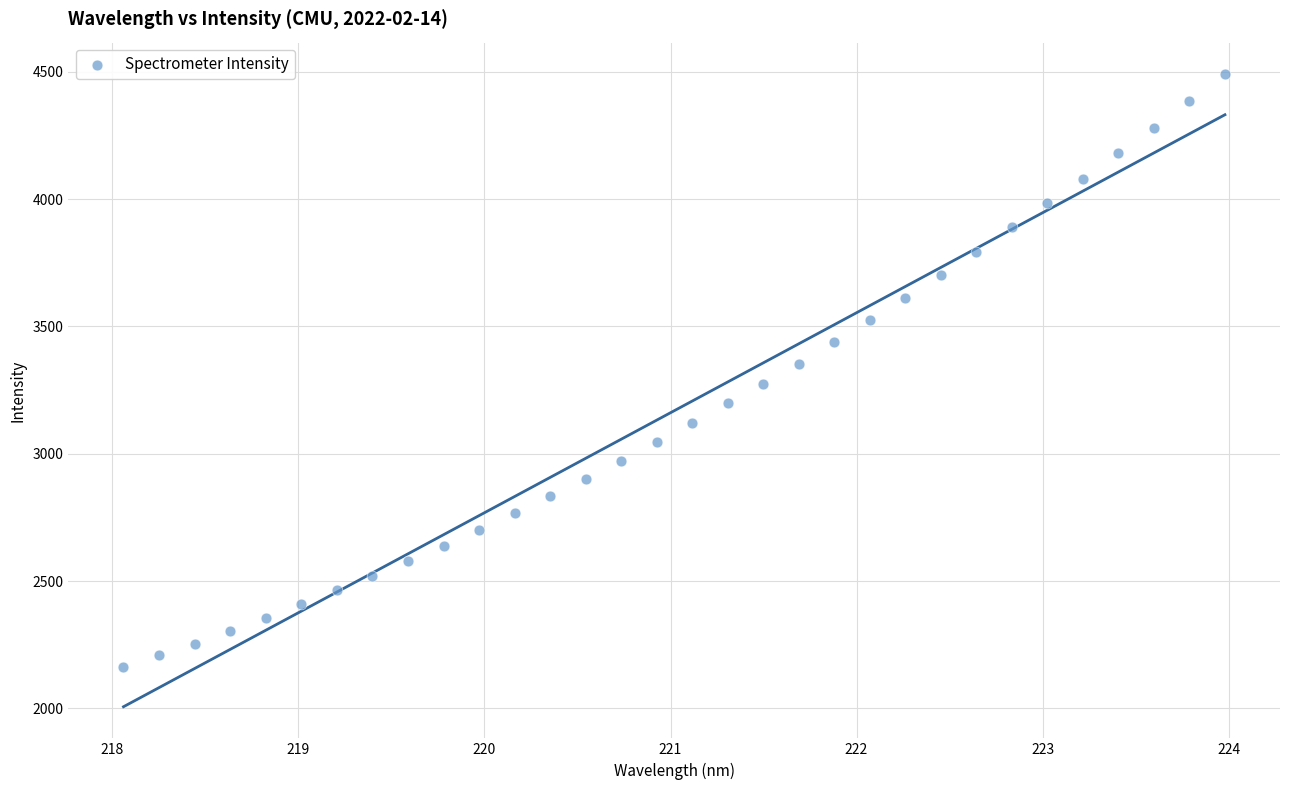

What is the range of X values (max minus min)?

5.9